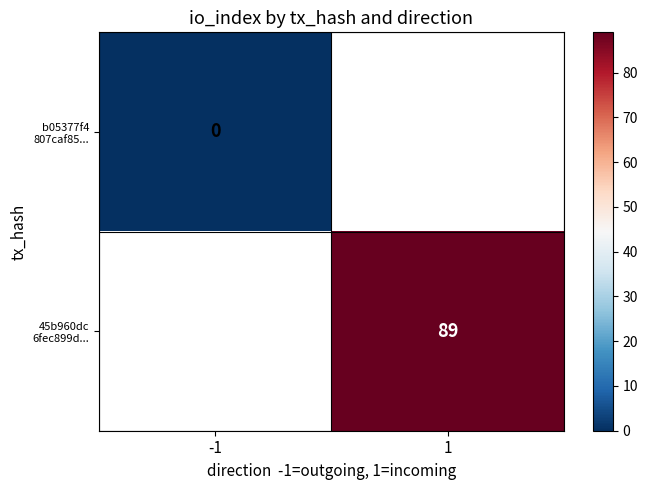

True or false: 45b960dc 6fec899d... has a value of 47.2 at 1.

False